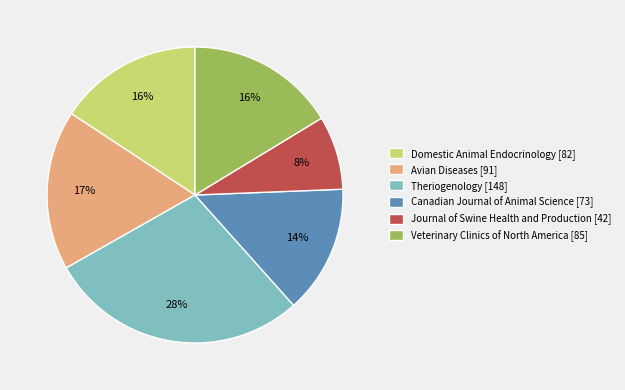

Is it true that Avian Diseases is 26% of the pie?

False